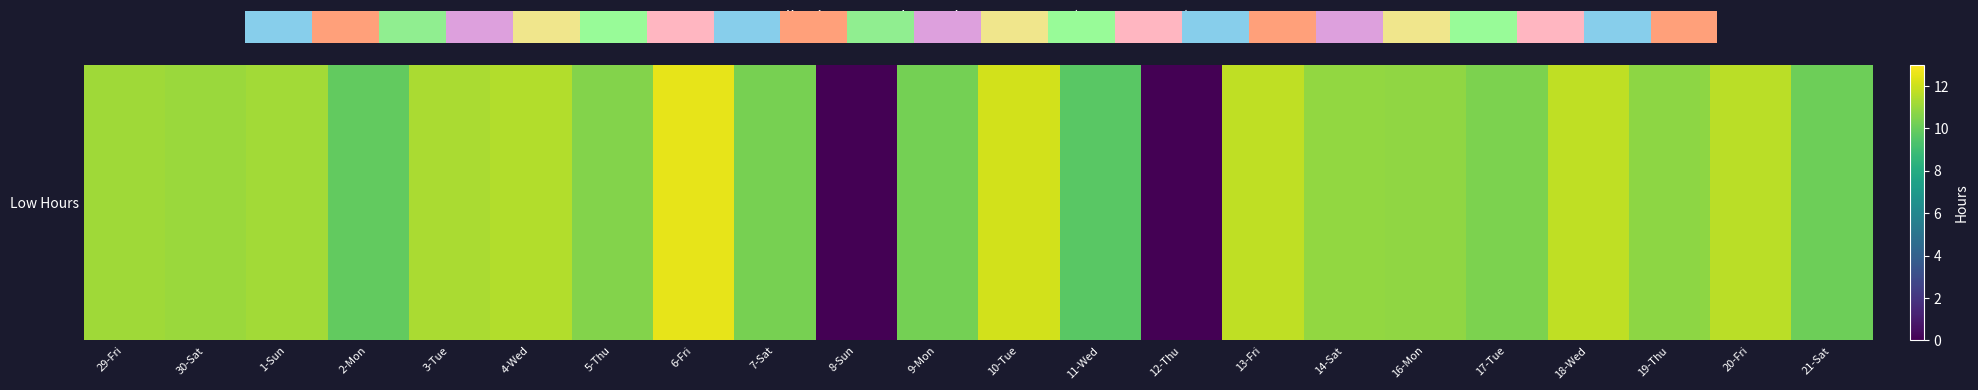

List the labels in order of value, smallest first.

8-Sun, 12-Thu, 11-Wed, 2-Mon, 21-Sat, 9-Mon, 7-Sat, 17-Tue, 5-Thu, 19-Thu, 16-Mon, 14-Sat, 30-Sat, 29-Fri, 1-Sun, 3-Tue, 4-Wed, 20-Fri, 13-Fri, 18-Wed, 10-Tue, 6-Fri